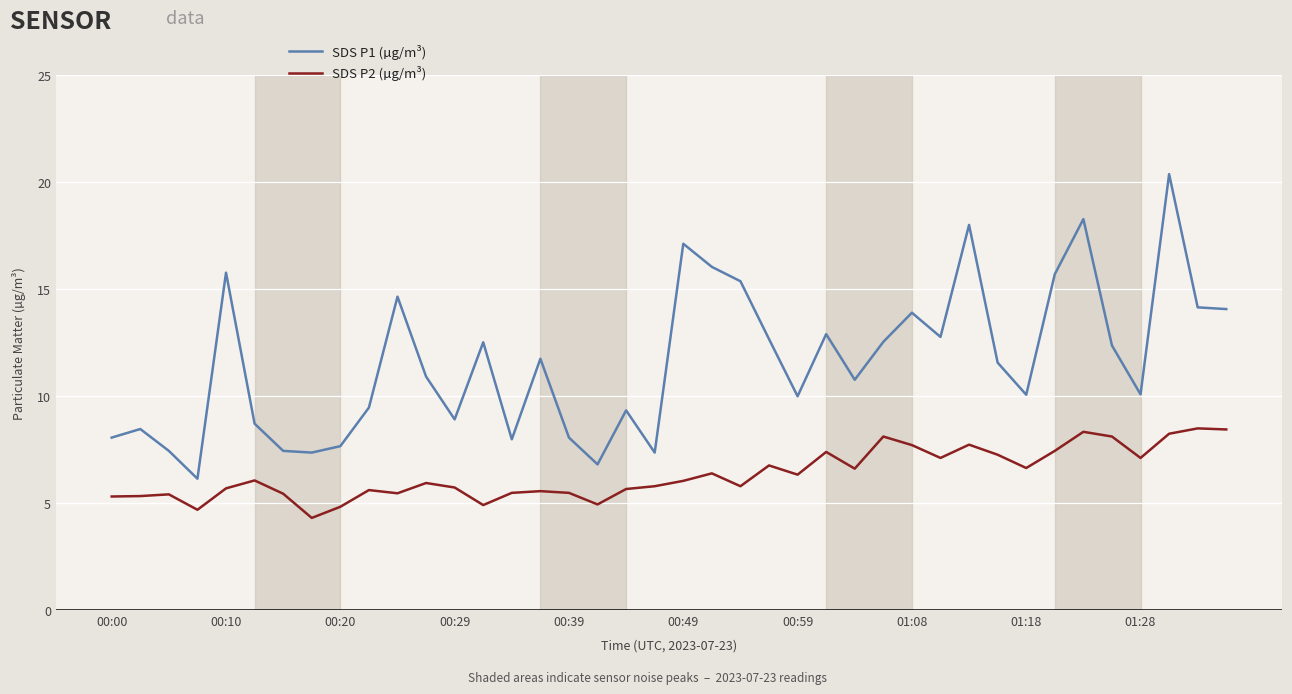

How many categories are shown in the chart?

40